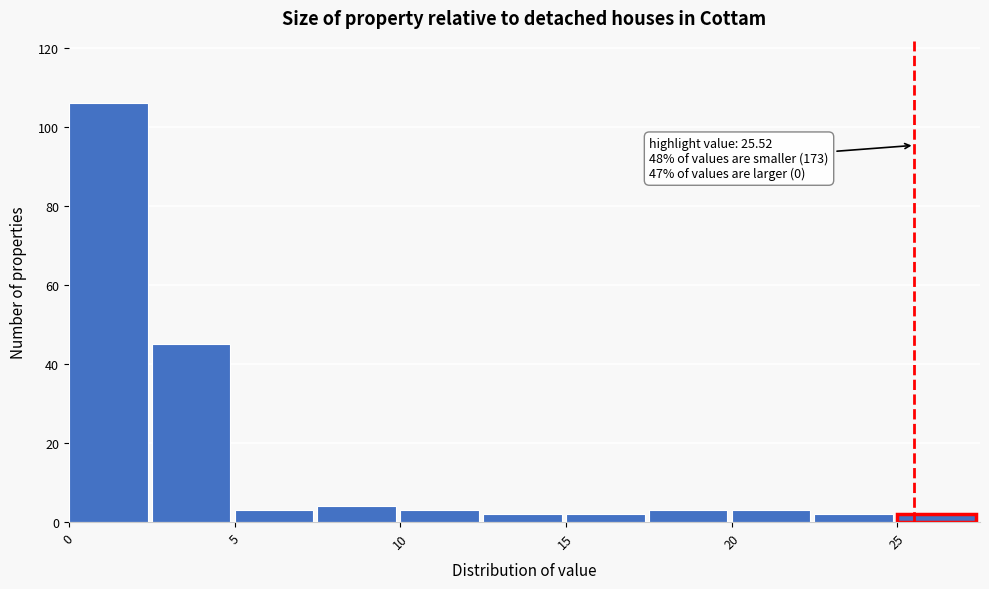

Over which range of the x-axis is the bar tallest?

0.0 to 2.5